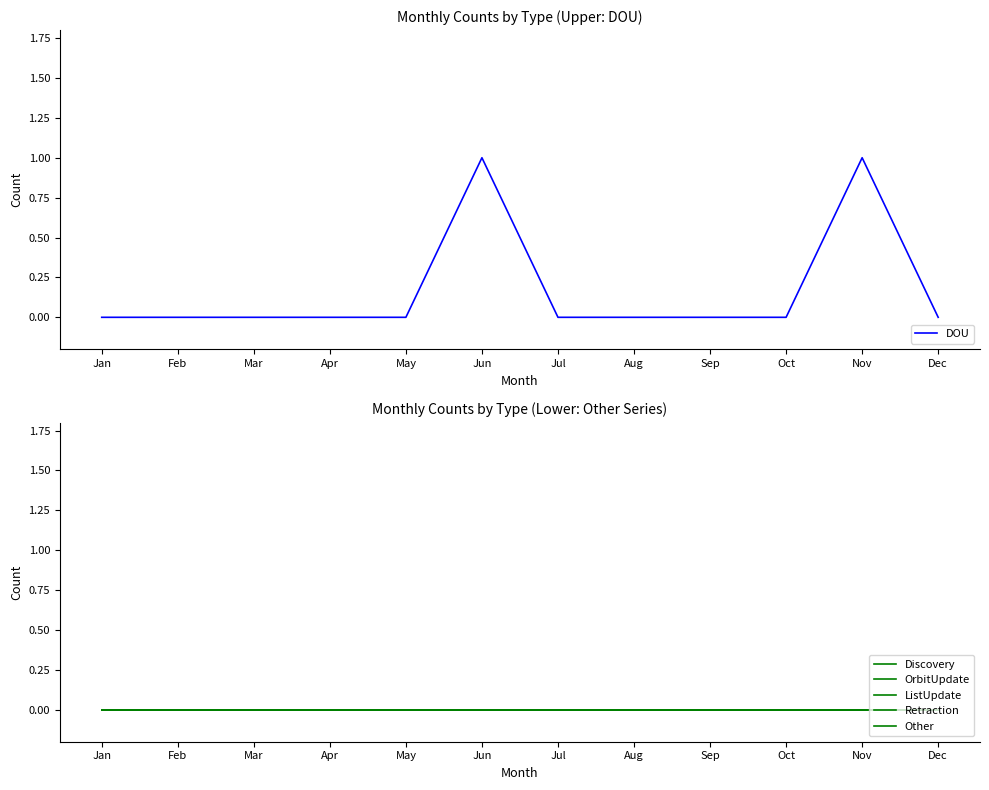

How many lines are shown in the chart?

6